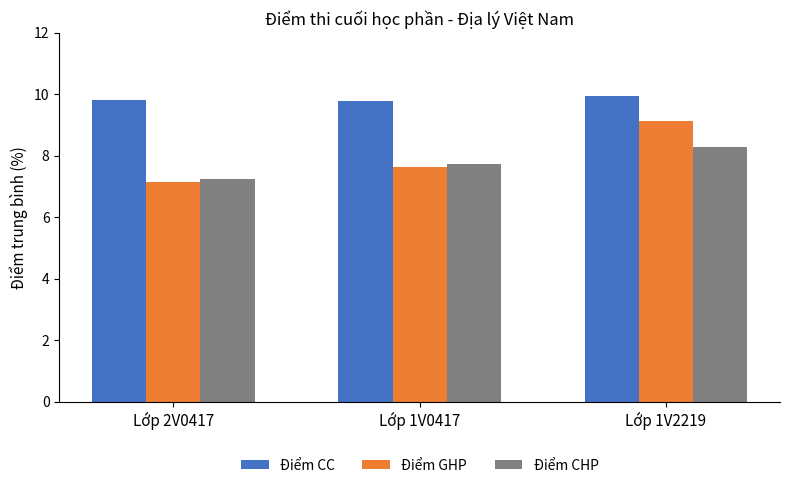

How many groups of bars are there?

3